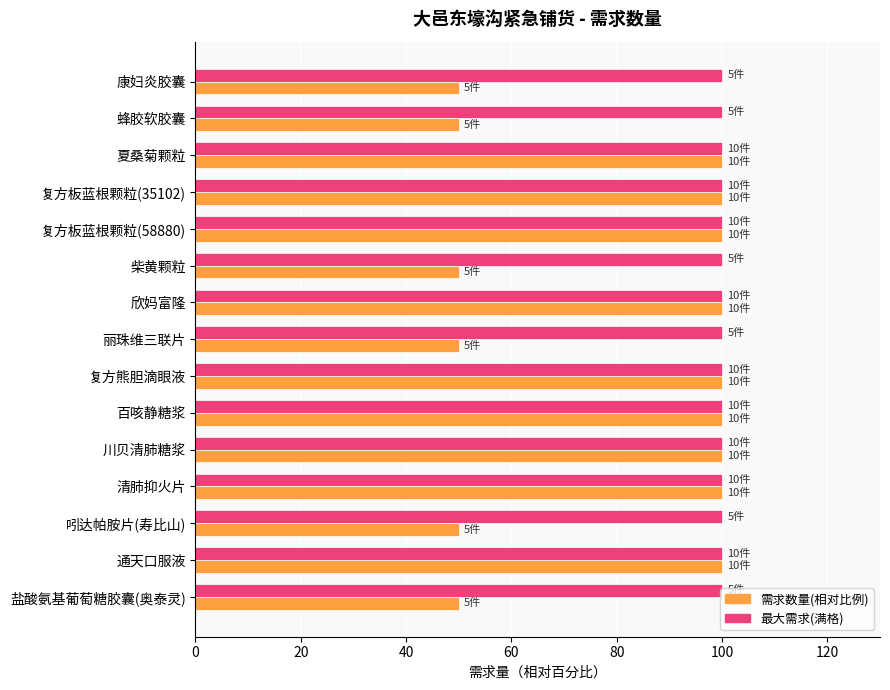

List the series in order of their overall mean, highest first.

最大需求(满格), 需求数量(相对比例)